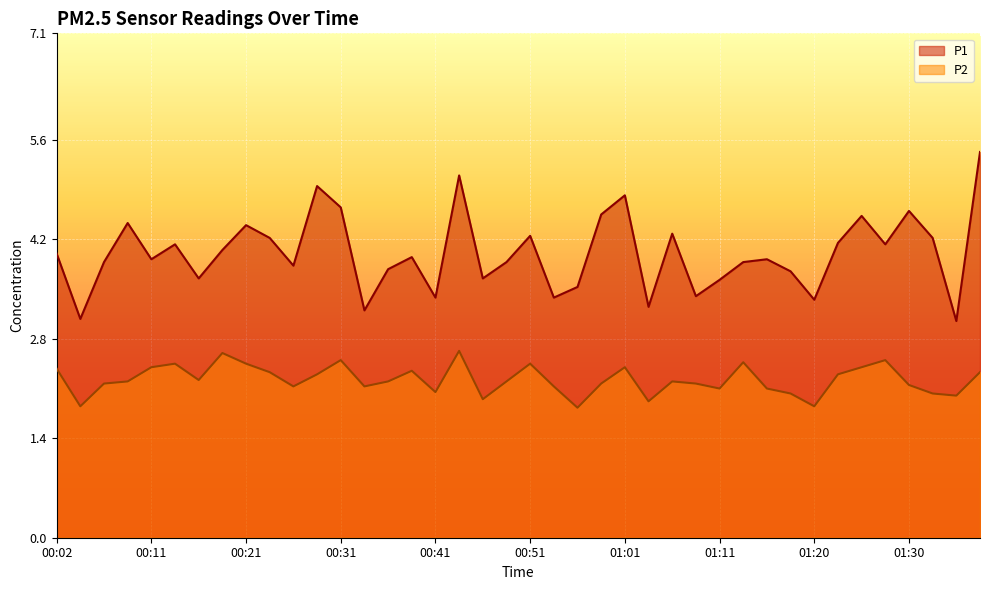

Reading left to right, what are all the values shown in this chart?

P1: 00:02=4.0	00:04=3.1	00:07=3.9	00:09=4.4	00:11=3.9	00:14=4.1	00:16=3.6	00:19=4.0	00:21=4.4	00:24=4.2	00:26=3.8	00:29=5.0	00:31=4.7	00:34=3.2	00:36=3.8	00:39=4.0	00:41=3.4	00:44=5.1	00:46=3.6	00:49=3.9	00:51=4.2	00:54=3.4	00:56=3.5	00:58=4.5	01:01=4.8	01:03=3.2	01:06=4.3	01:08=3.4	01:11=3.6	01:13=3.9	01:16=3.9	01:18=3.8	01:20=3.4	01:23=4.2	01:25=4.5	01:28=4.1	01:30=4.6	01:33=4.2	01:35=3.0	01:37=5.4
P2: 00:02=2.4	00:04=1.9	00:07=2.2	00:09=2.2	00:11=2.4	00:14=2.5	00:16=2.2	00:19=2.6	00:21=2.5	00:24=2.3	00:26=2.1	00:29=2.3	00:31=2.5	00:34=2.1	00:36=2.2	00:39=2.4	00:41=2.0	00:44=2.6	00:46=1.9	00:49=2.2	00:51=2.5	00:54=2.1	00:56=1.8	00:58=2.2	01:01=2.4	01:03=1.9	01:06=2.2	01:08=2.2	01:11=2.1	01:13=2.5	01:16=2.1	01:18=2.0	01:20=1.9	01:23=2.3	01:25=2.4	01:28=2.5	01:30=2.1	01:33=2.0	01:35=2.0	01:37=2.3